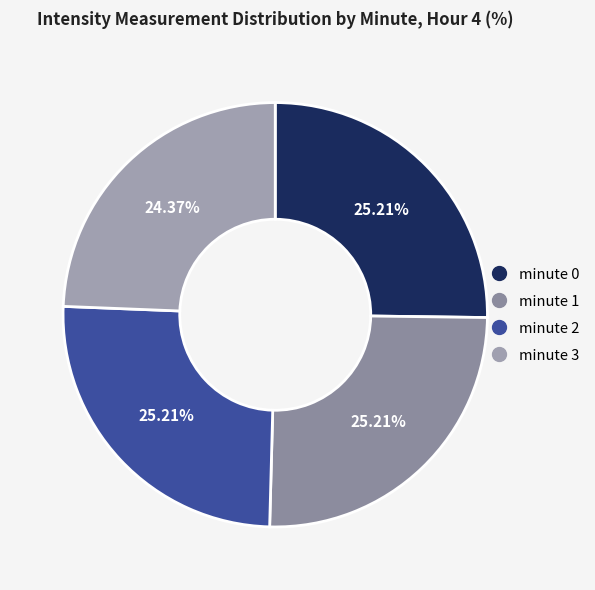

Is there any slice that represents more than half of the pie?

No